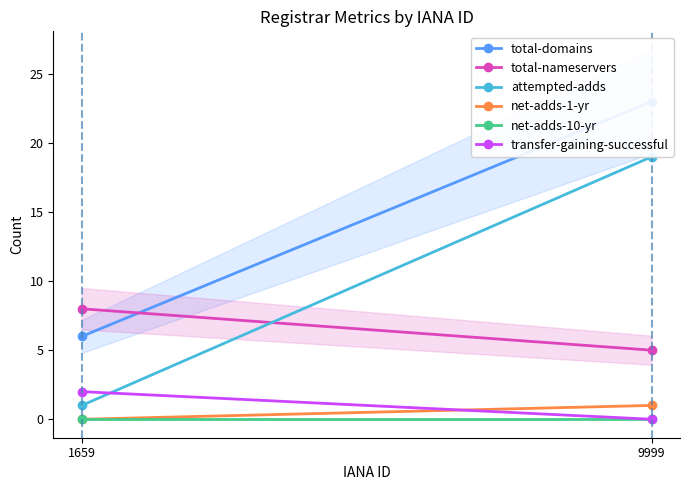

At which category is the sum across all series the highest?

9999